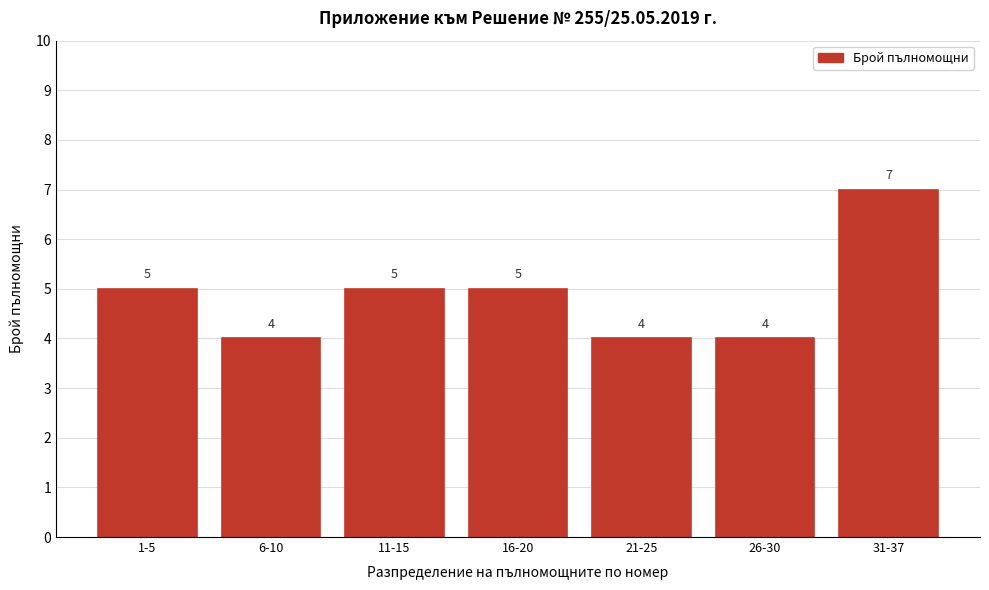

Reading left to right, extract all data points from this chart.

5	4	5	5	4	4	7